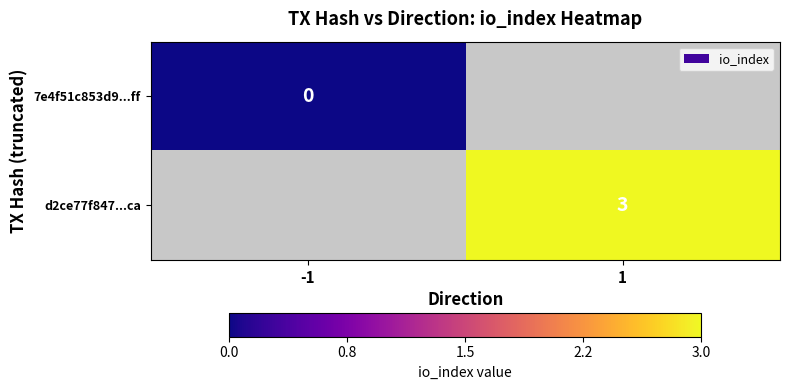

True or false: d2ce77f847...ca has a value of 3 at 1.

True